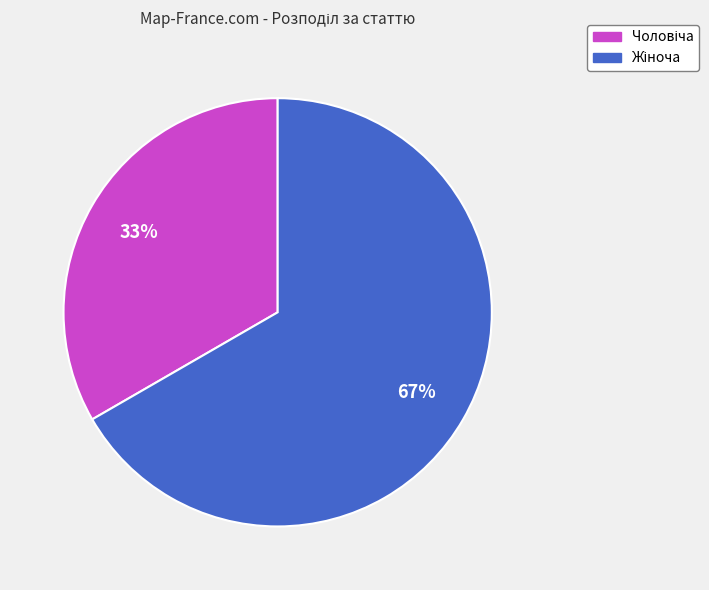

Is there any slice that represents more than half of the pie?

Yes